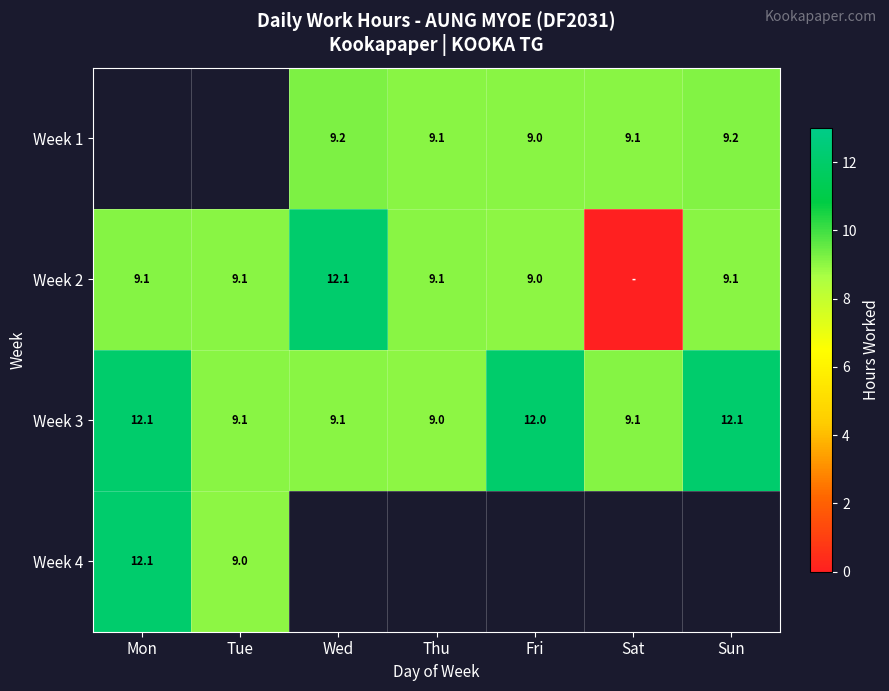

Is the value of Week 1 at Thu greater than the value of Week 3 at Sun?

No